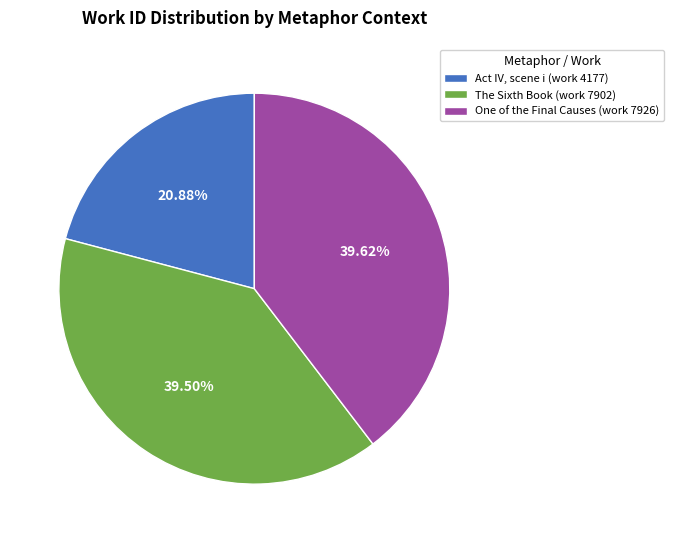

Count the number of slices in the pie.

3